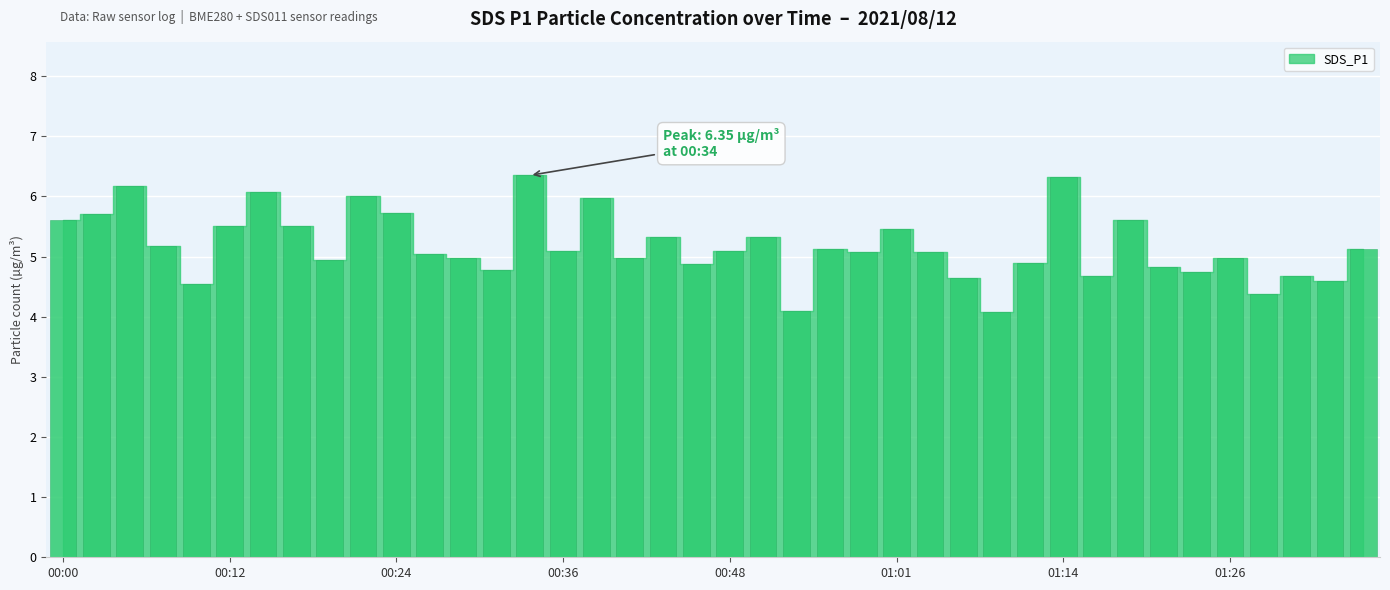

What is the value of the 39th bar from the left?

4.6